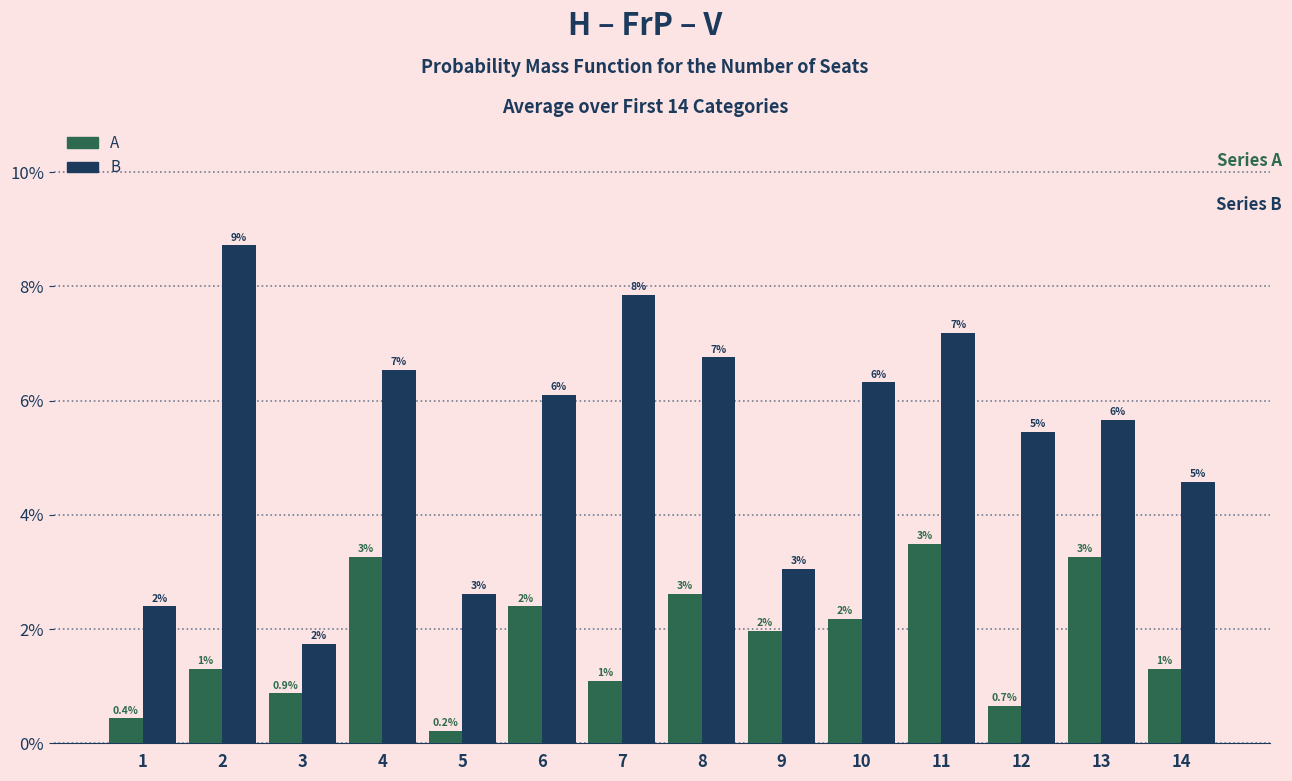

Does the chart contain stacked bars?

No